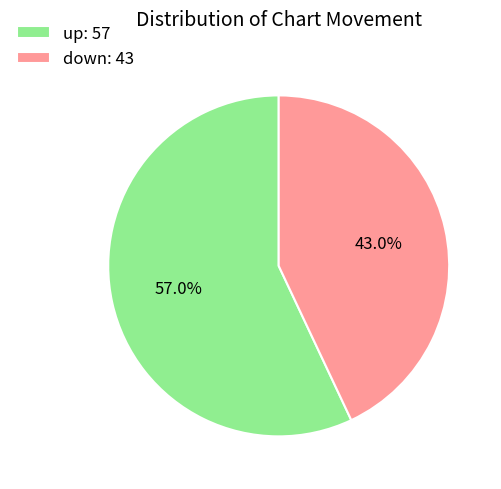

To the nearest percent, what is the combined percentage of up and down?

100%